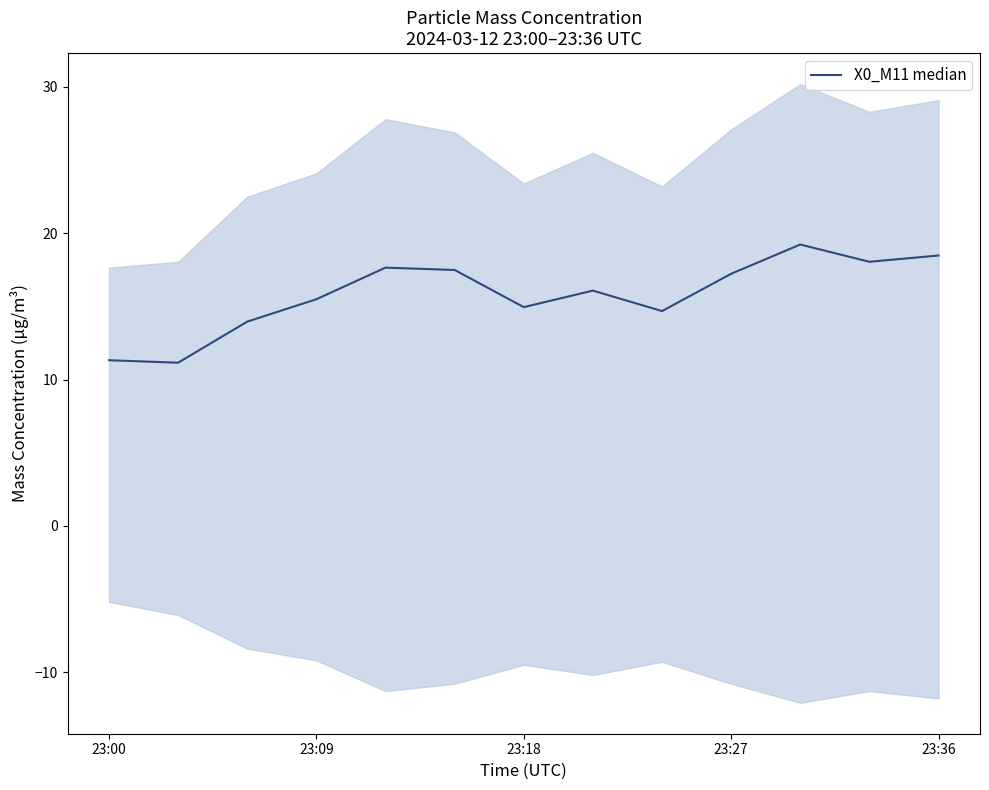

Which has a higher value, 23:27 or 23:18?

23:27